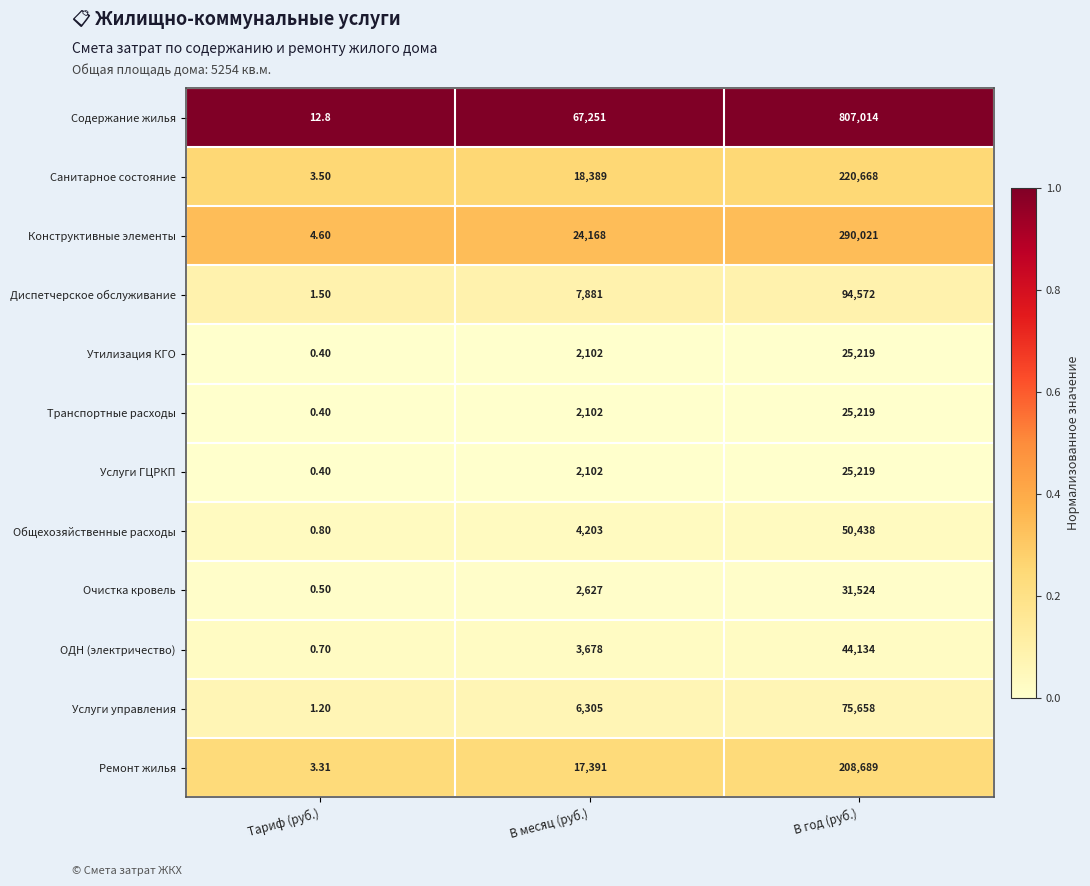

Count the number of data series in this chart.

12